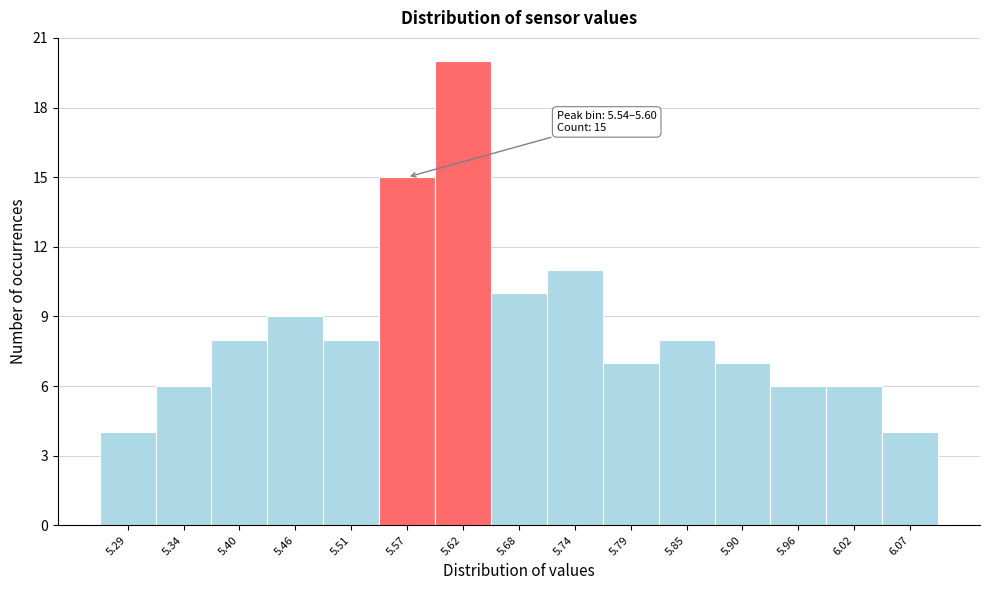

Which range on the x-axis has the tallest bar?

5.596 to 5.652